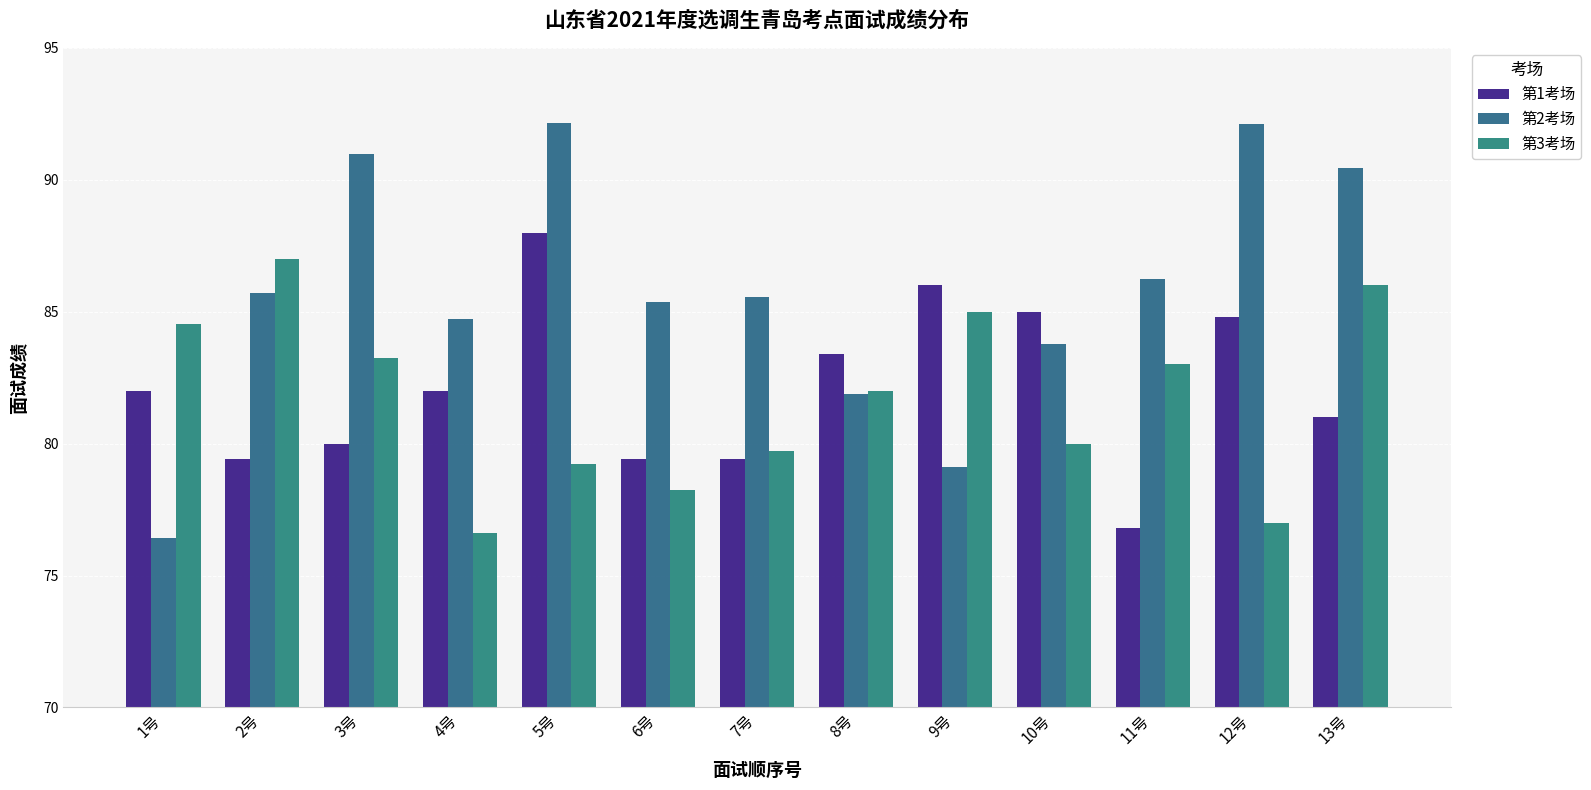

What is the difference between the highest and lowest values at 10号?

5.0